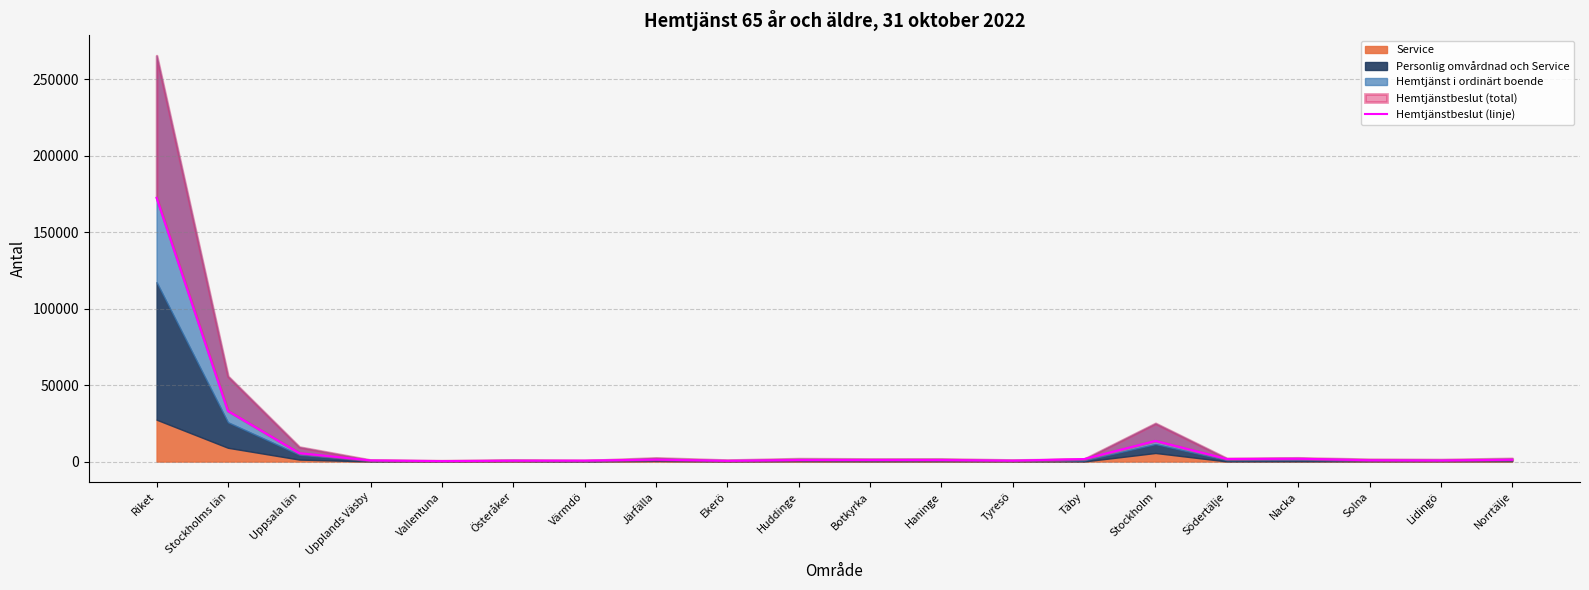

What is the difference between the values at Upplands Väsby and Ekerö?

256